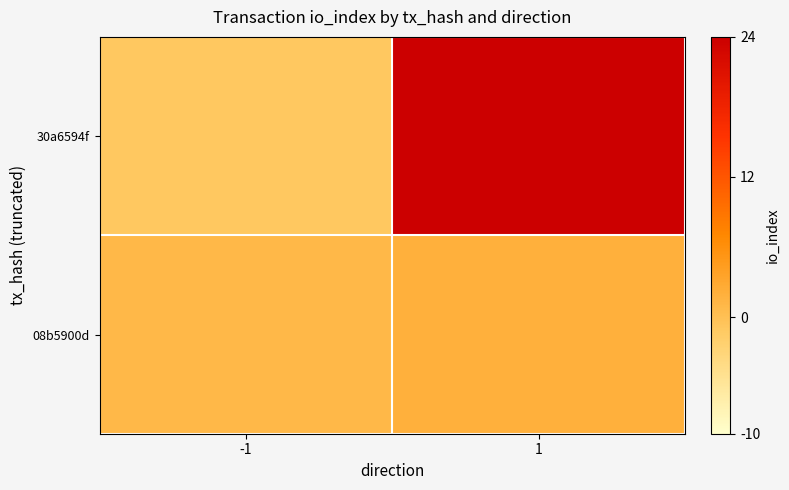

List the series in order of their peak value, lowest first.

08b5900d, 30a6594f